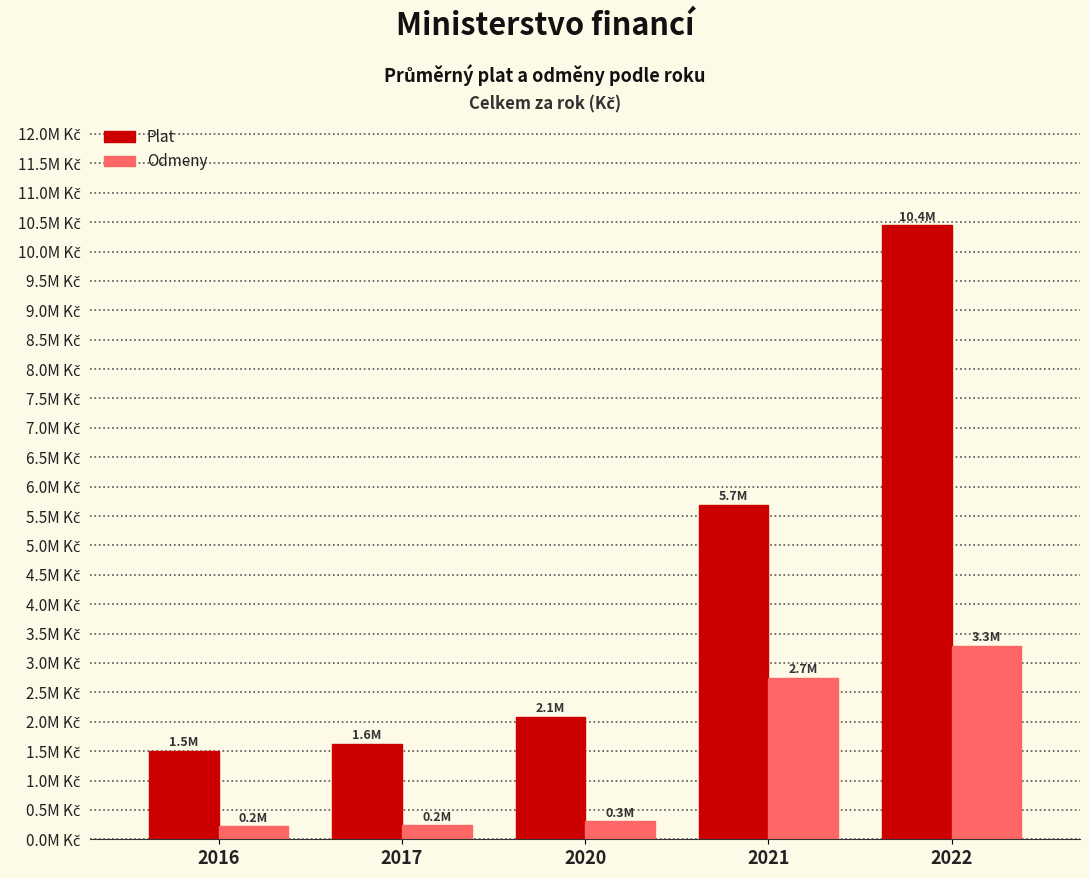

Which series changed the most between 2016 and 2021?

Plat